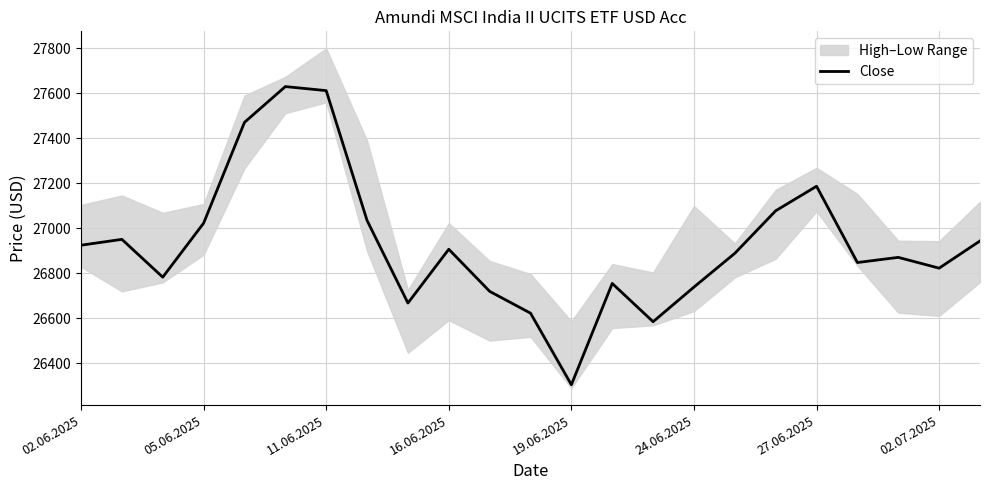

What is the maximum value for Close?

27630